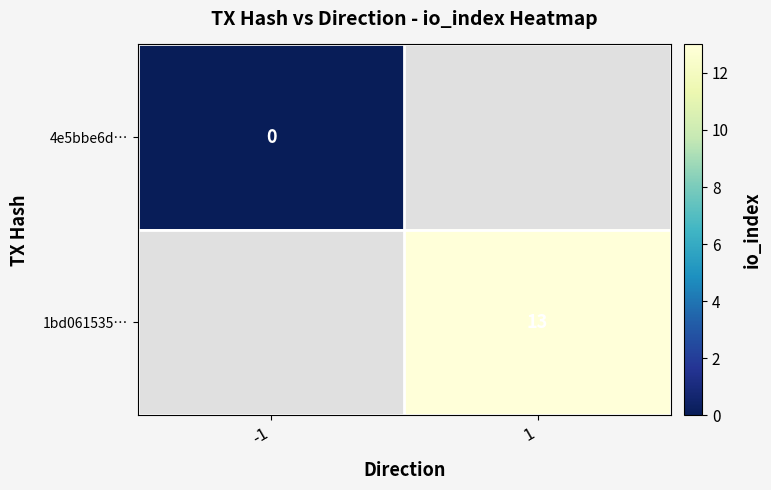

Which label corresponds to the smallest value in the chart?

-1